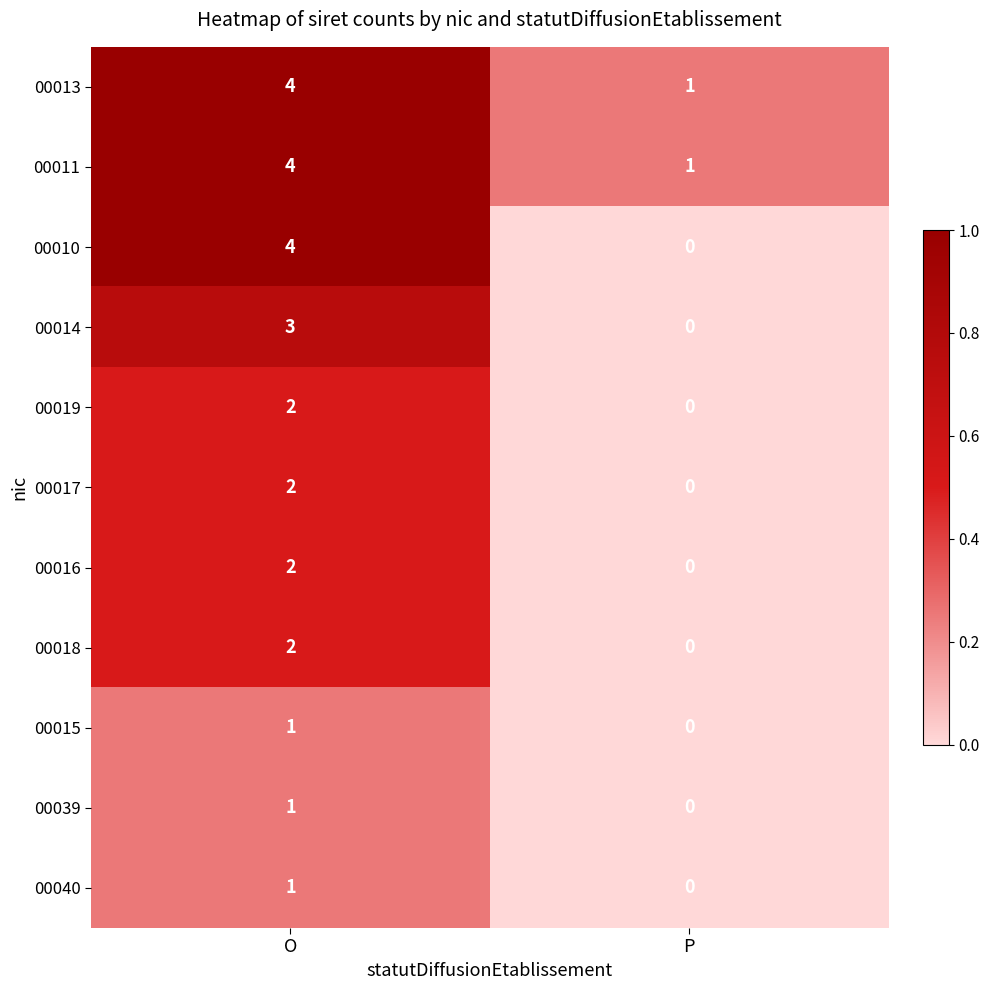

What is the difference between the 00011 values at O and P?

3